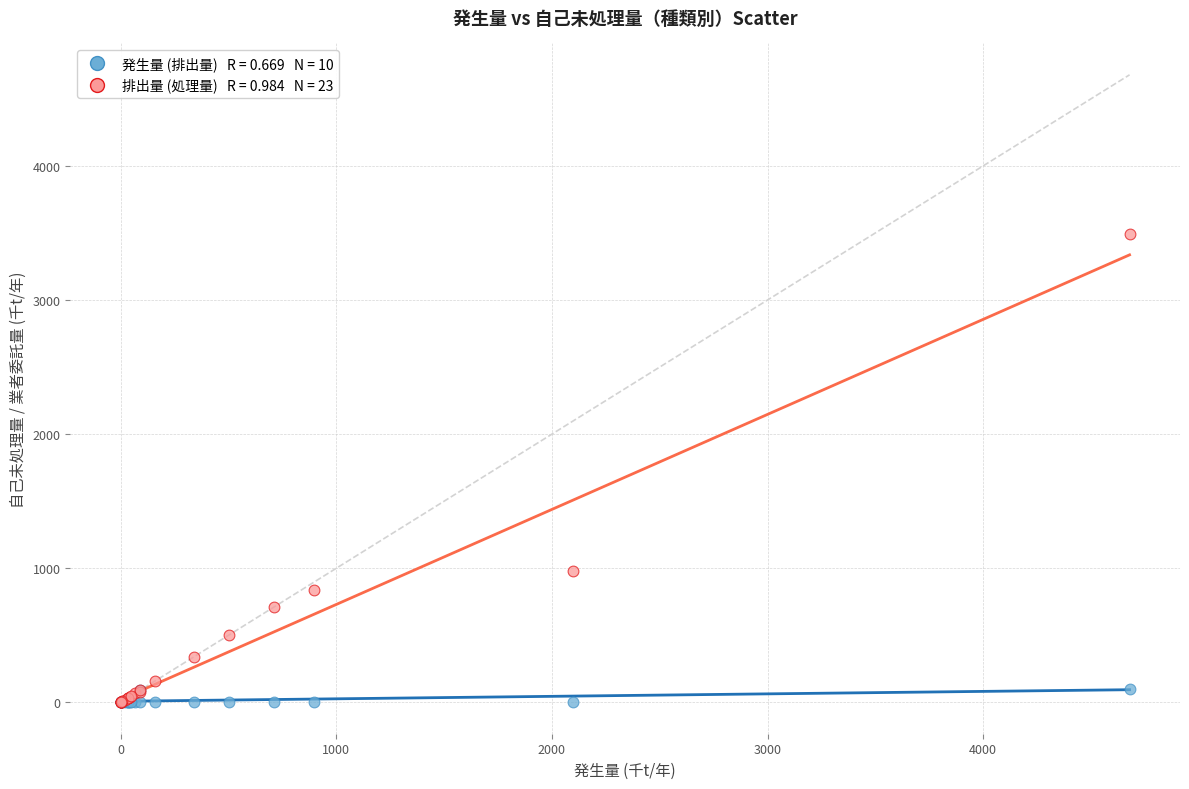

Across all series, what Y value is closest to 1745?

981.5